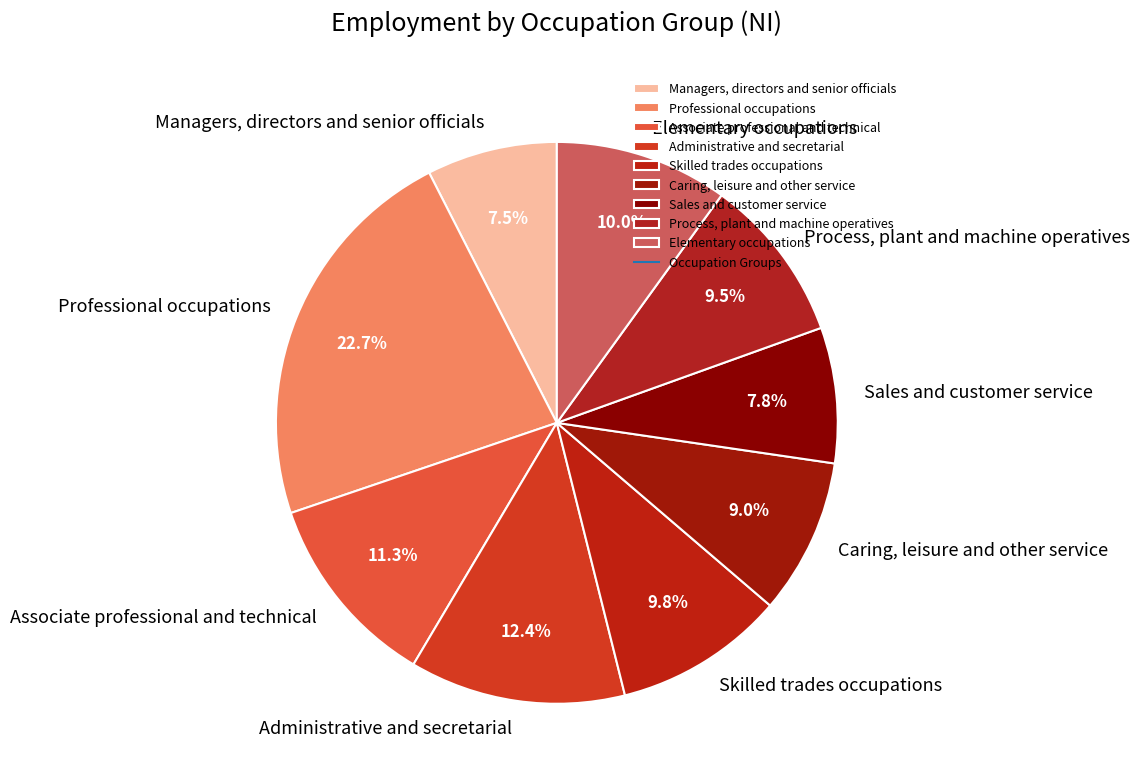

To the nearest percent, what is the combined percentage of Administrative and secretarial and Professional occupations?

35%